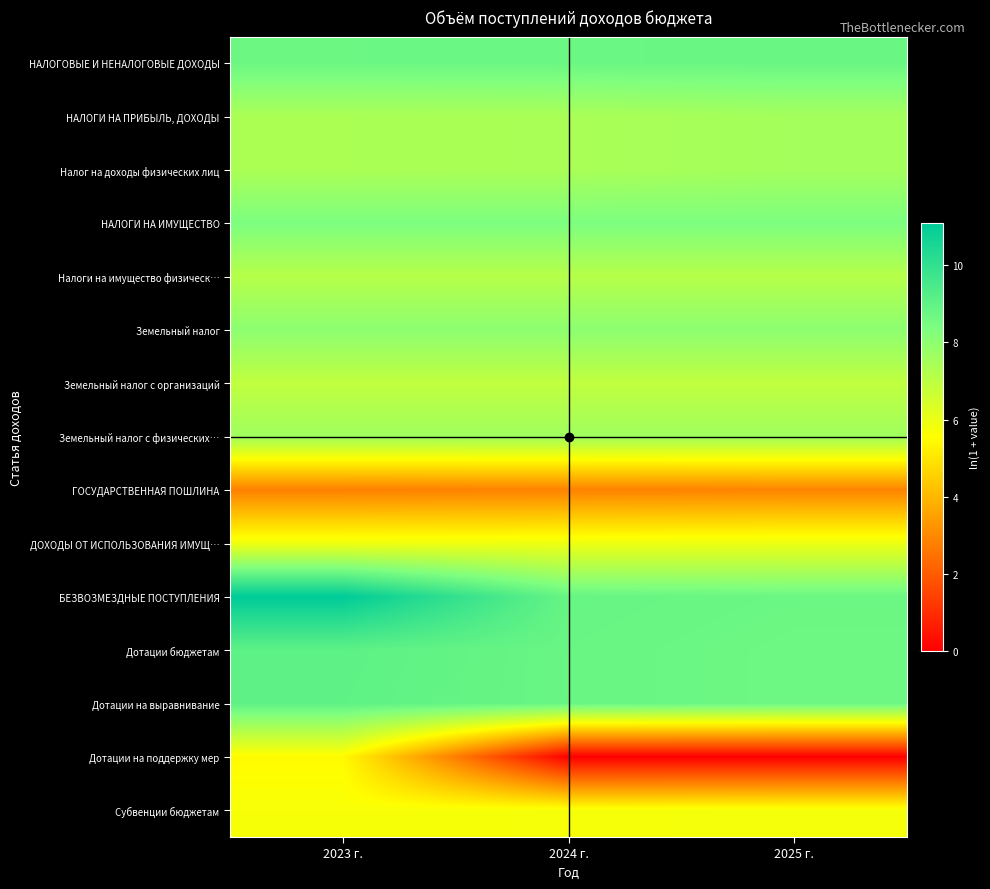

Count the number of categories in the chart.

3